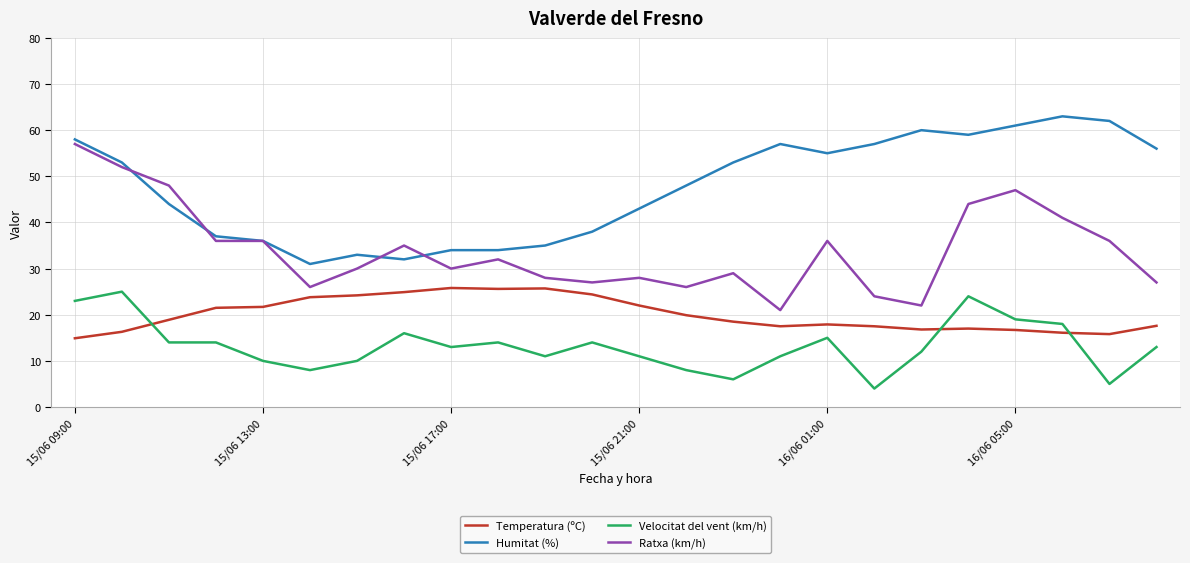

What are all the series names shown in the legend?

Temperatura (ºC), Humitat (%), Velocitat del vent (km/h), Ratxa (km/h)